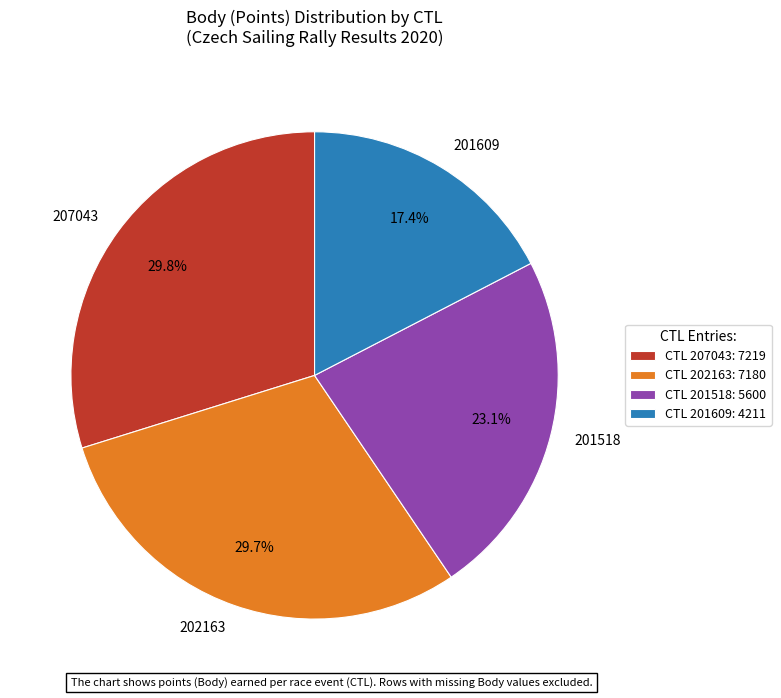

Does any single category account for the majority?

No